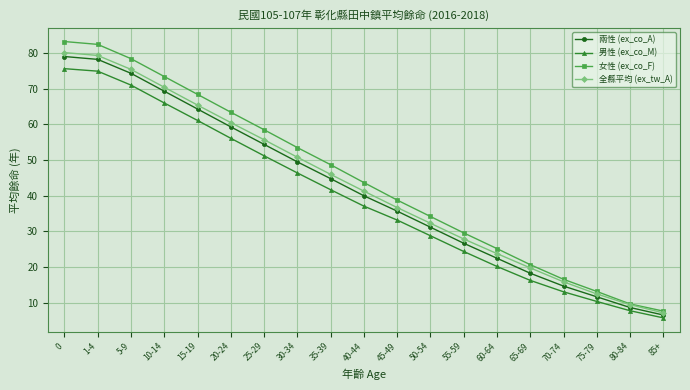

What is the lowest value of the 男性 (ex_co_M) series?

5.8